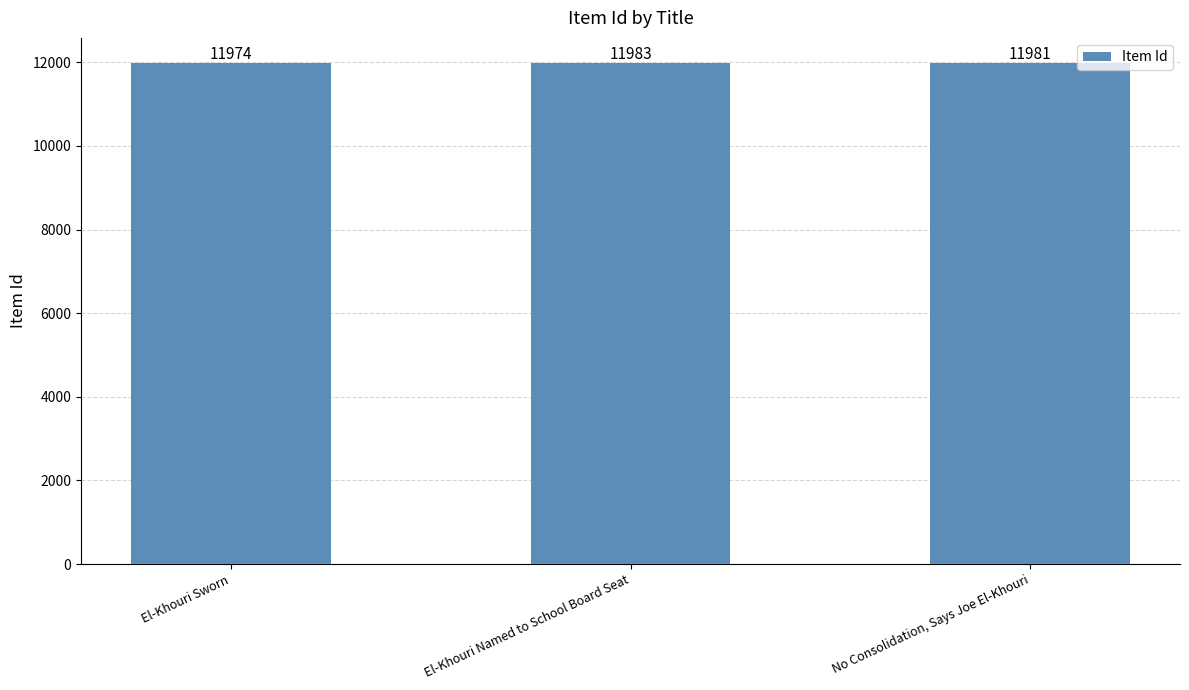

What is the sum of all values?

35938